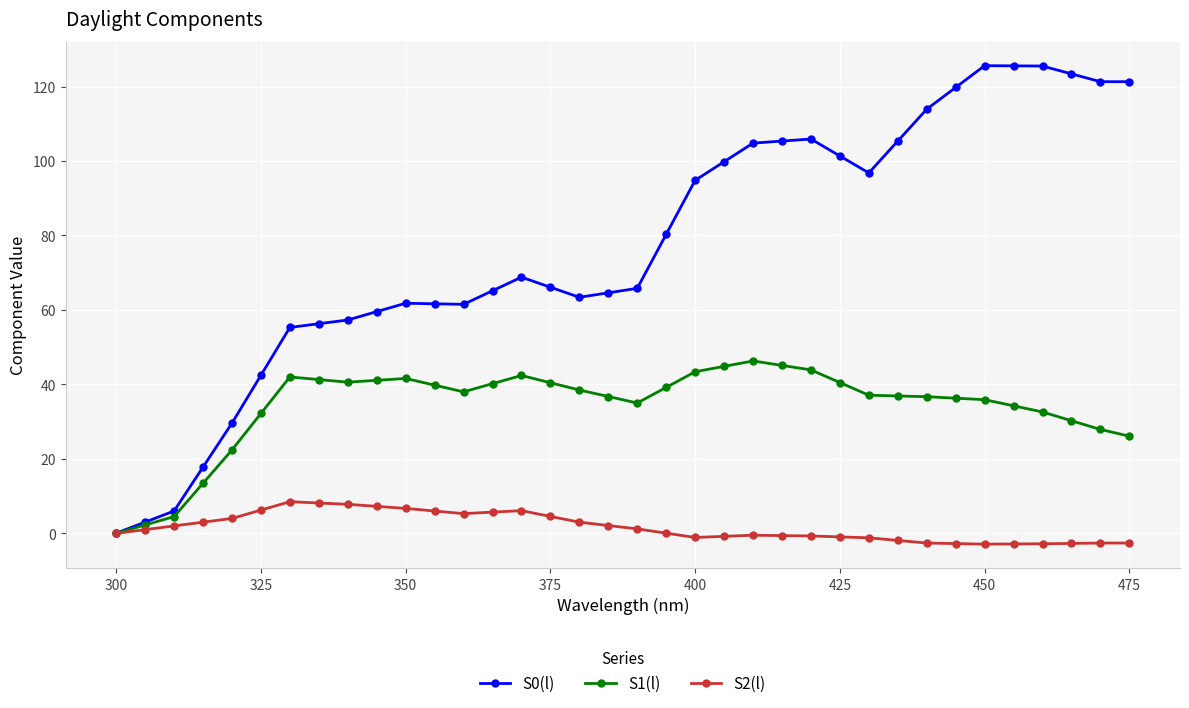

What is the difference between the maximum and minimum values in the S1(l) series?

46.3